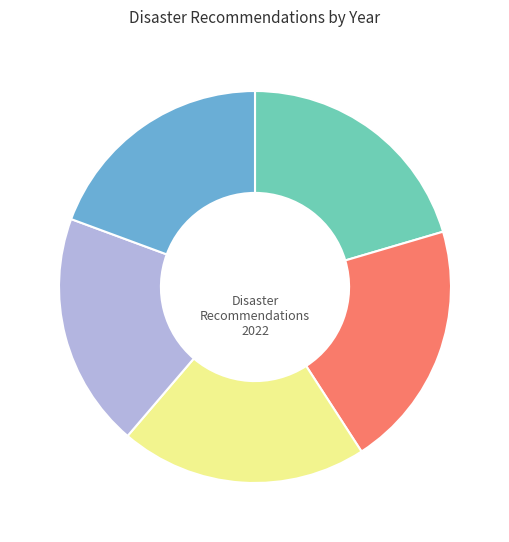

Is there a majority slice in this chart?

No